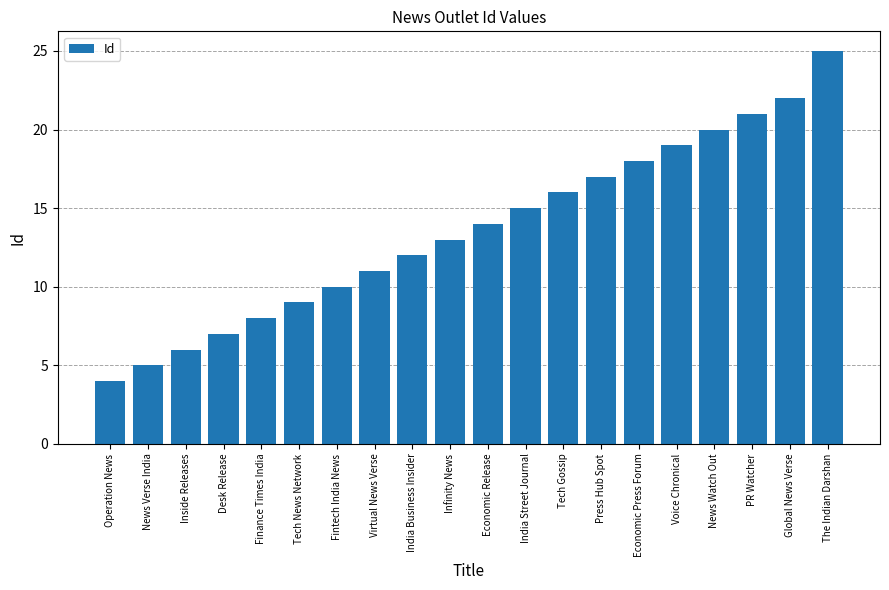

Rank the categories by value from highest to lowest.

The Indian Darshan, Global News Verse, PR Watcher, News Watch Out, Voice Chronical, Economic Press Forum, Press Hub Spot, Tech Gossip, India Street Journal, Economic Release, Infinity News, India Business Insider, Virtual News Verse, Fintech India News, Tech News Network, Finance Times India, Desk Release, Inside Releases, News Verse India, Operation News